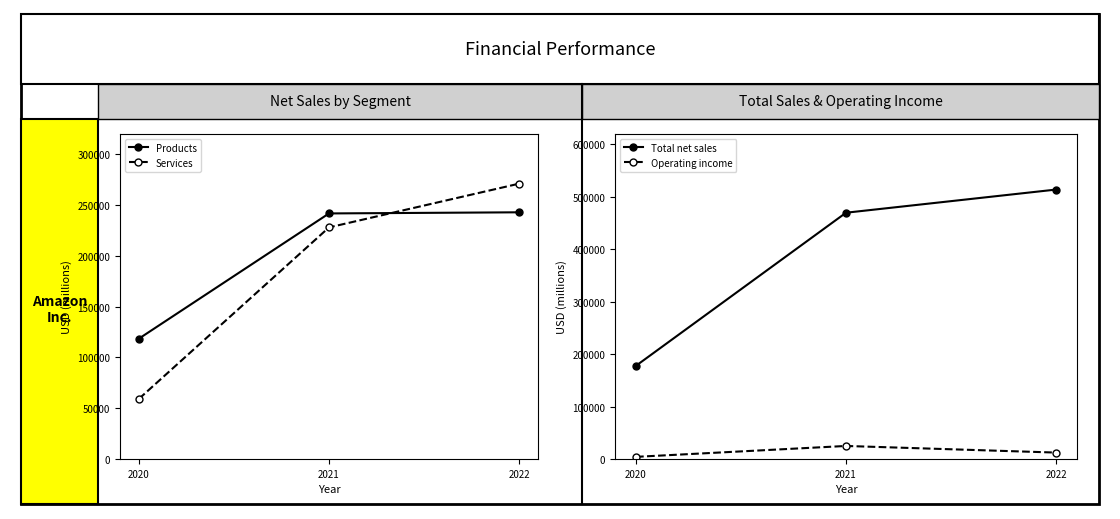

Is the value of Operating income at 2022 greater than the value of Services at 2020?

No